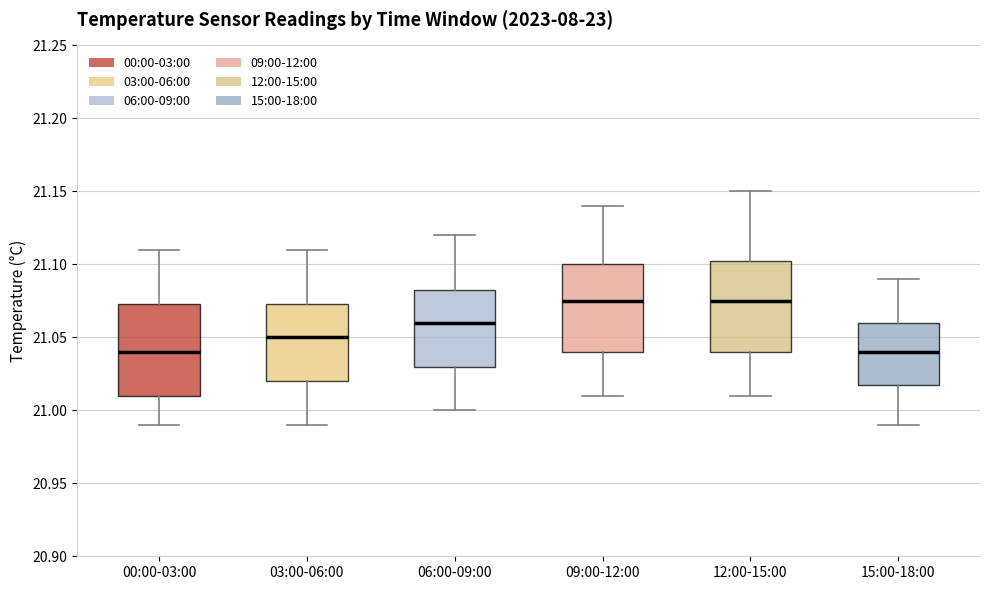

Where does the median line of the box for 03:00-06:00 sit on the y-axis? The values are not printed on the chart, so give them approximately, as read against the axis.

21.050